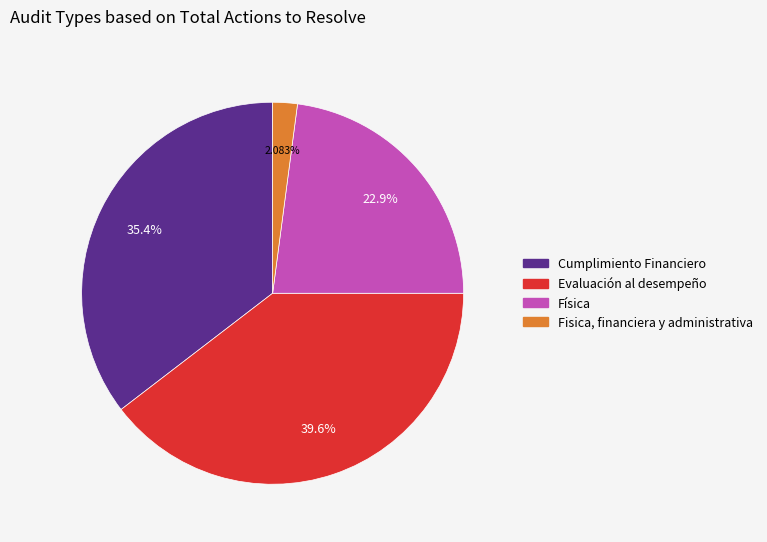

How many slices are in this pie chart?

4